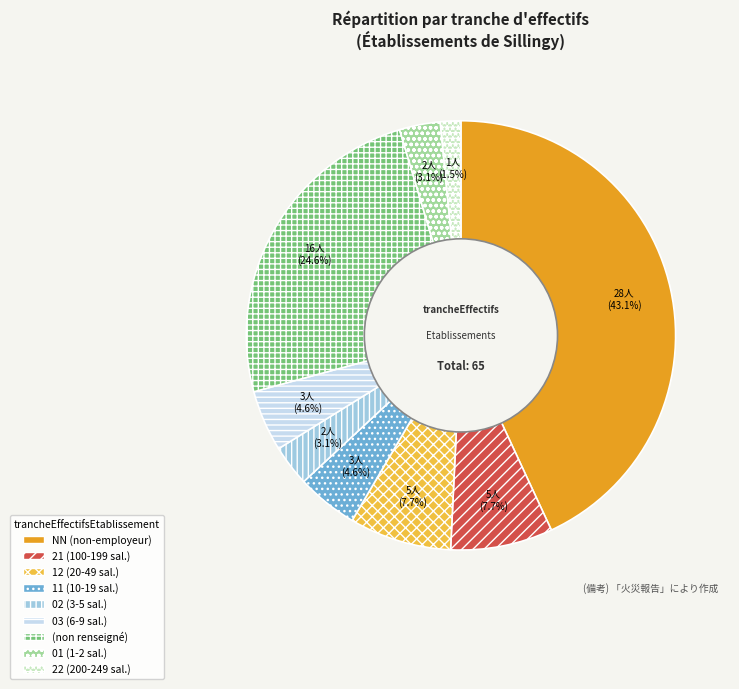

Do 01 (1-2 sal.) and 11 (10-19 sal.) together represent more than half of the pie?

No